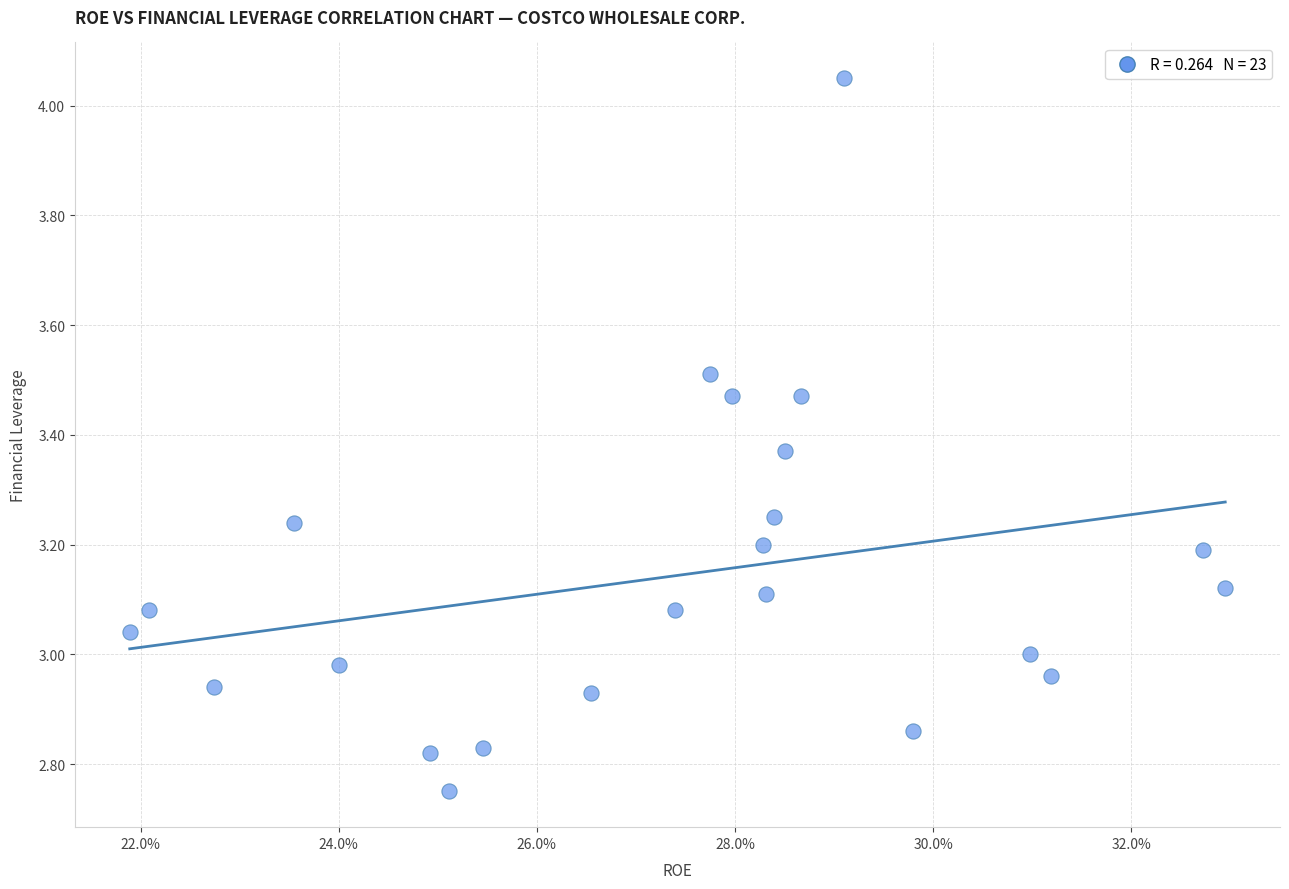

What is the range of Y values (max minus min)?

1.3